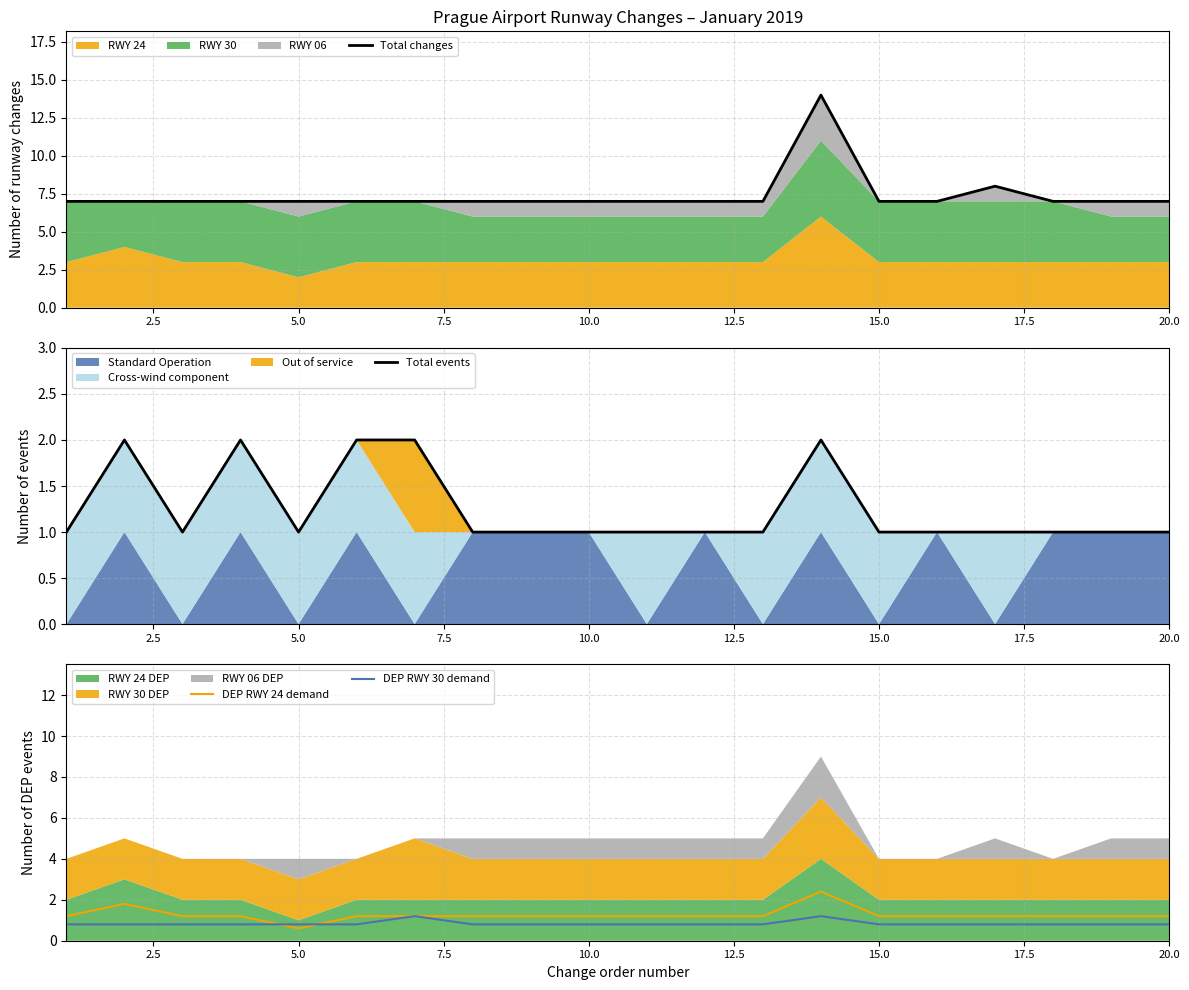

What is the minimum value for DEP RWY 30 demand?

0.8